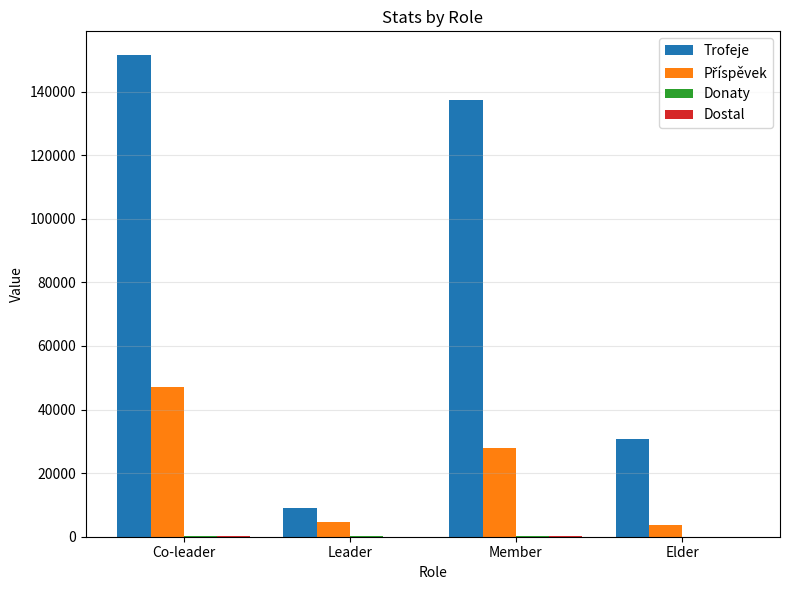

Which series changed the most between Leader and Elder?

Trofeje